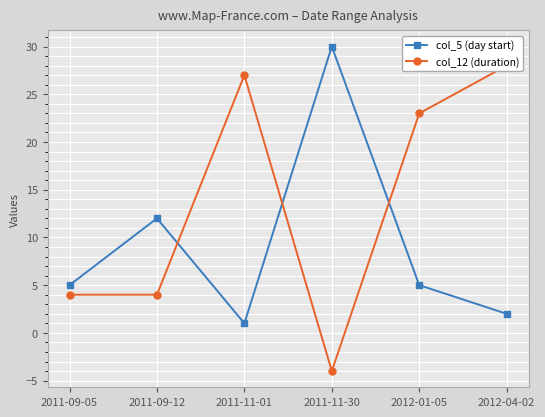

Where is the first local minimum for col_12 (duration)?

2011-11-30